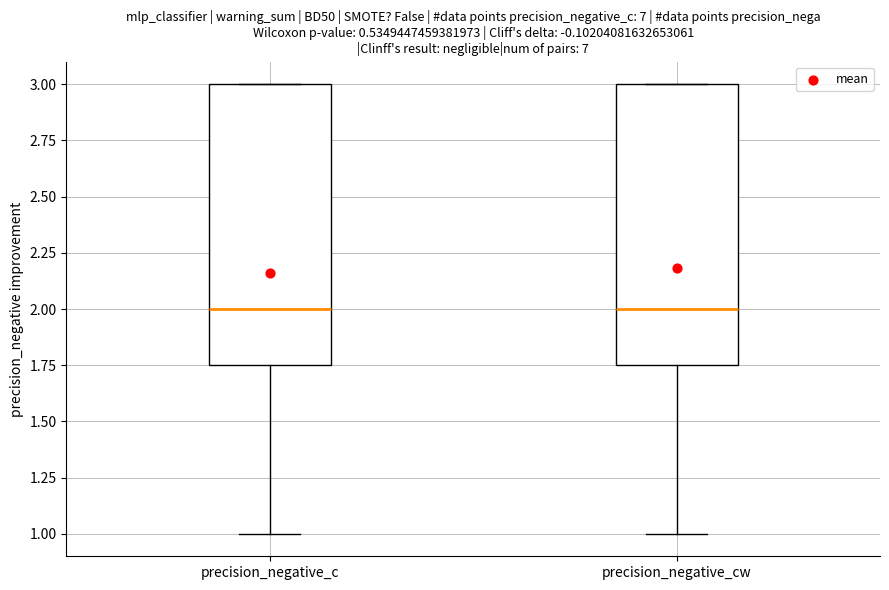

Reading left to right, transcribe this box plot: for each box, give where its median line is, the range the box spans, and where its two whiskers end, as read against the y-axis. The values are not printed on the chart, so give them approximately, as read against the axis.

precision_negative_c: median 2.00, box 1.75 to 3.00, whiskers 1.00 to 3.00
precision_negative_cw: median 2.00, box 1.75 to 3.00, whiskers 1.00 to 3.00